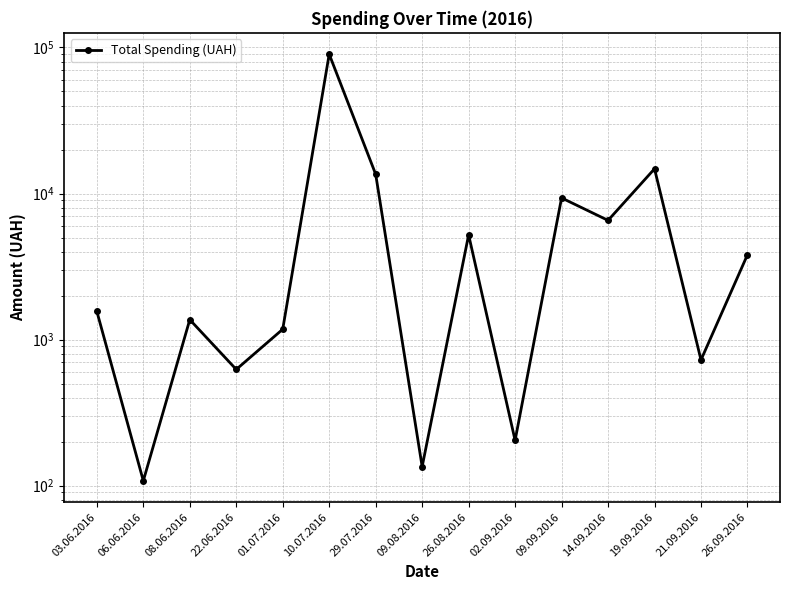

True or false: the data has more than 1 interior local peaks.

True